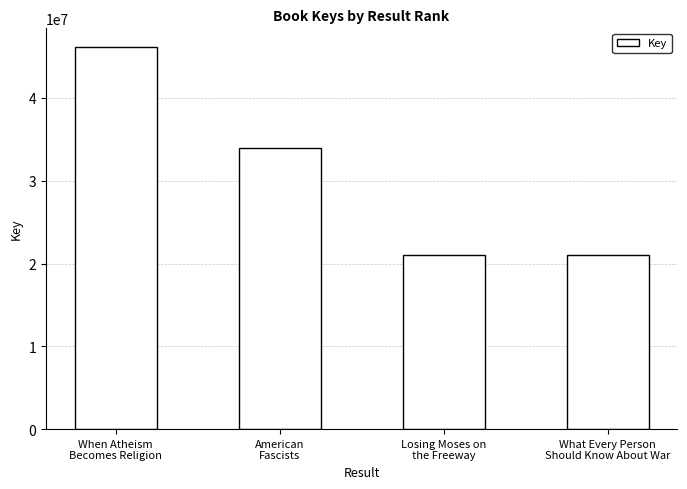

What is the label of the 3rd bar from the left?

Losing Moses on
the Freeway